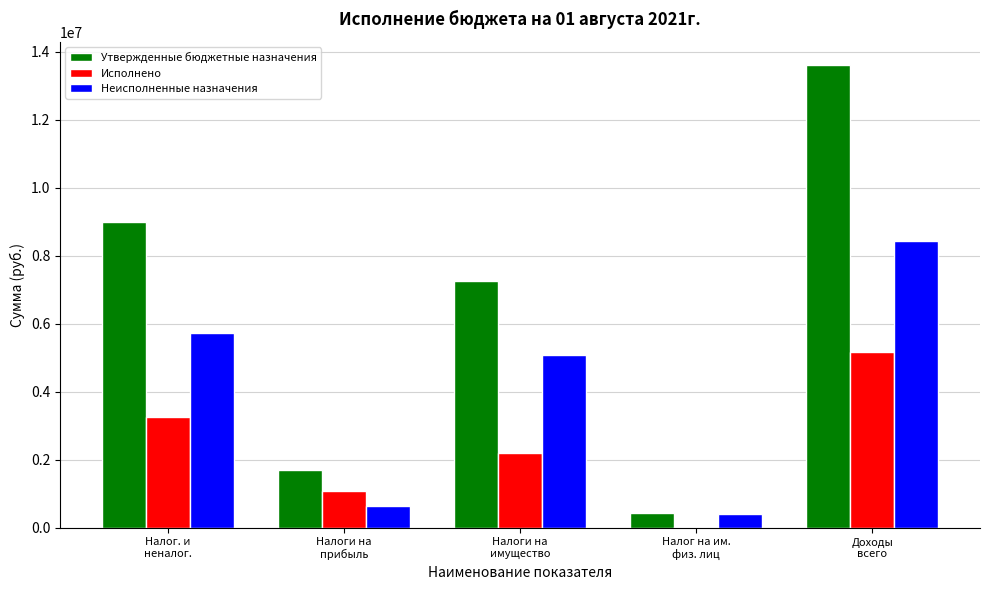

Read the Неисполненные назначения value at Налоги на
прибыль.

625649.8